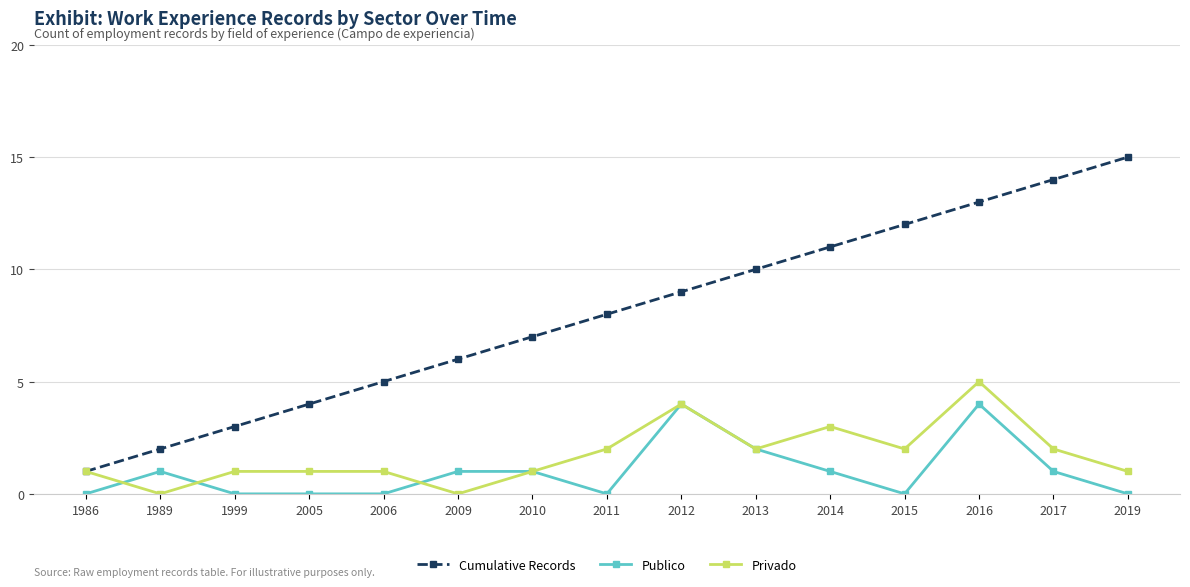

Is it true that Cumulative Records equals 1 at 1989?

False